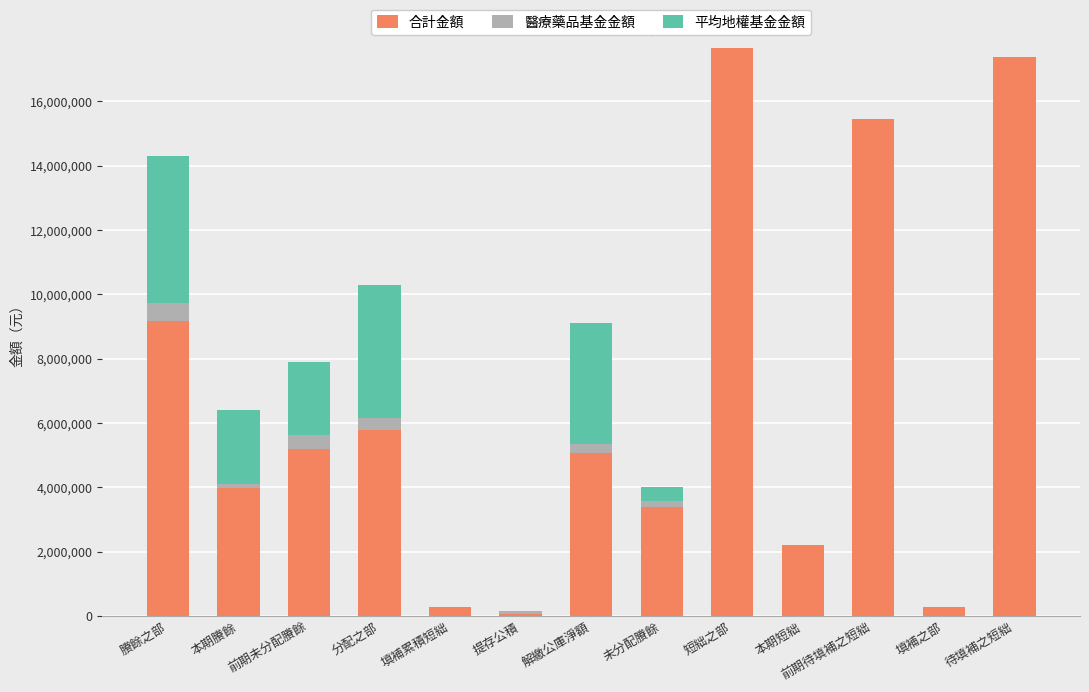

What is the sum of all 合計金額 values?

85816411